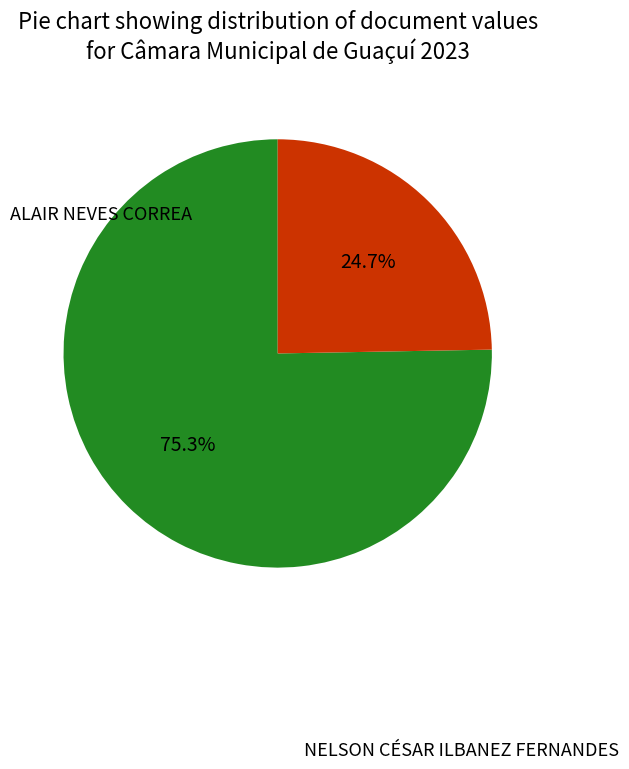

Does any single category account for the majority?

Yes